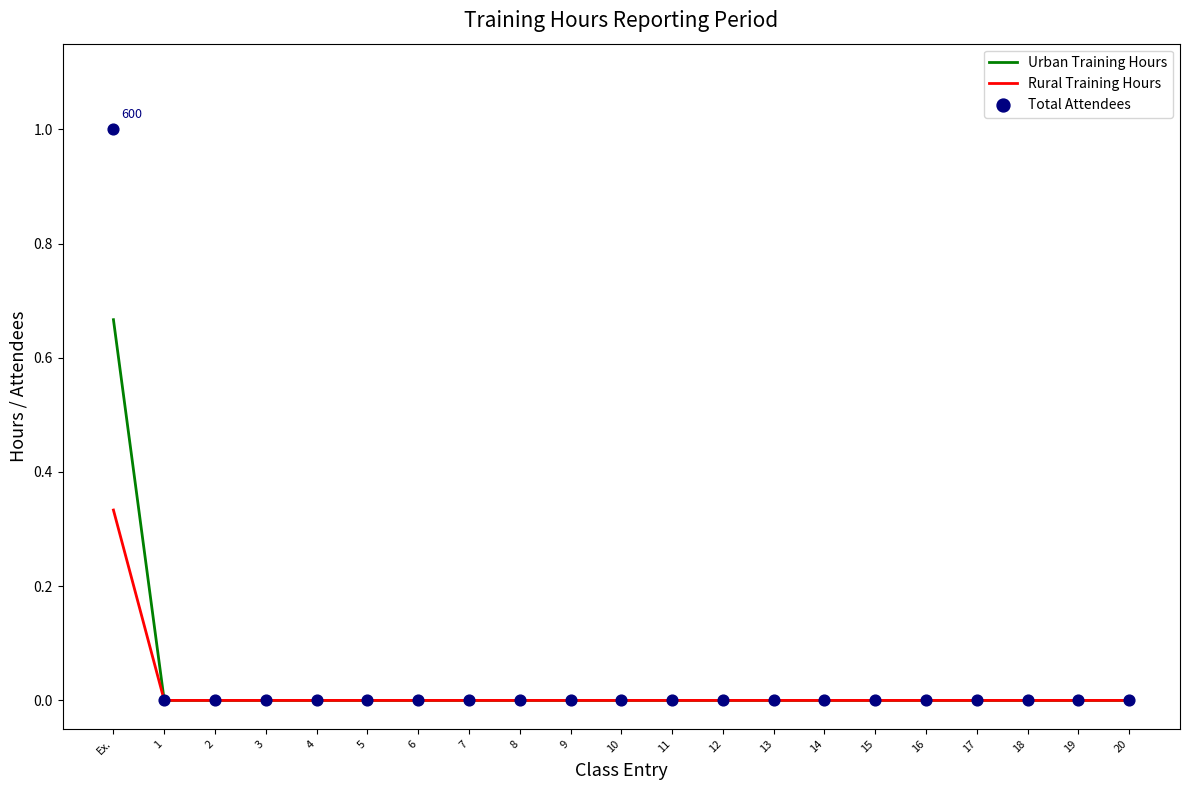

Which series has the largest total across all categories?

Total Attendees